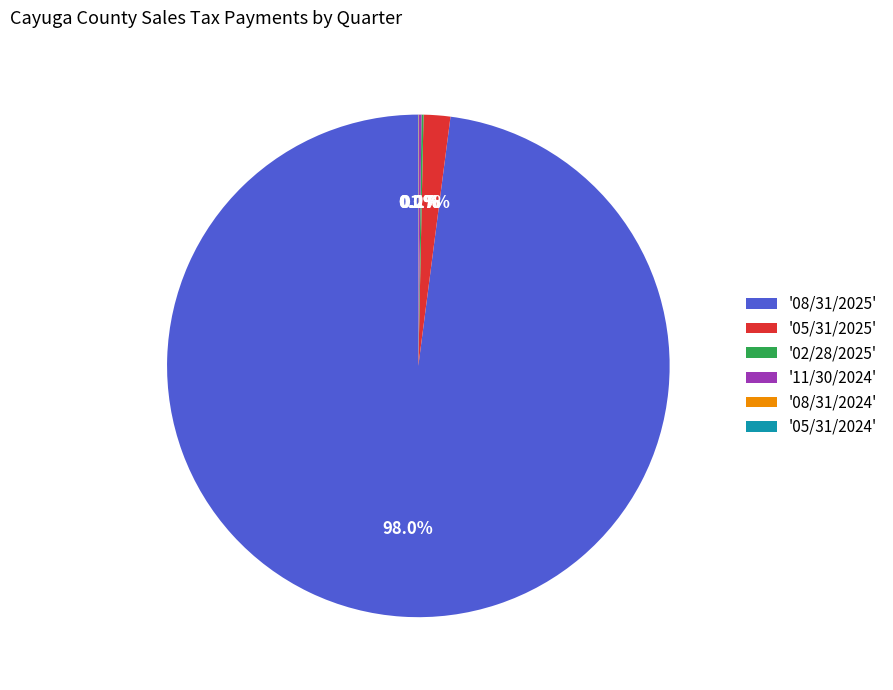

Combined, do '05/31/2025' and '08/31/2025' account for over 50%?

Yes